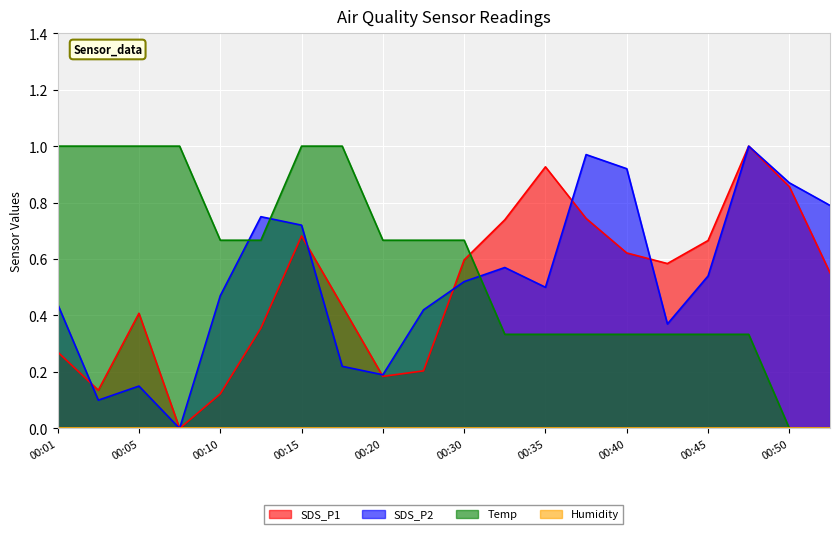

After their last crossing, which series has the higher values: Temp or SDS_P2?

SDS_P2